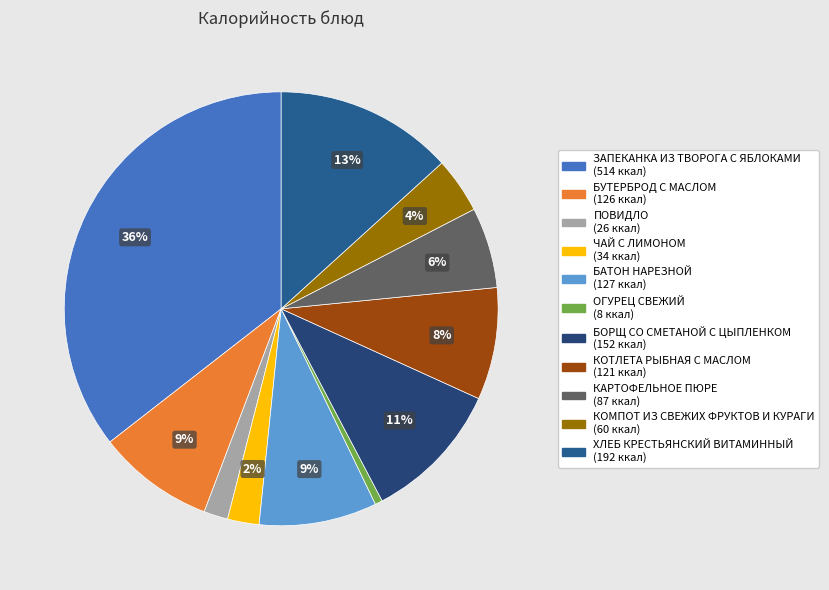

How much of the chart is everything except БОРЩ СО СМЕТАНОЙ С ЦЫПЛЕНКОМ?

89.5%